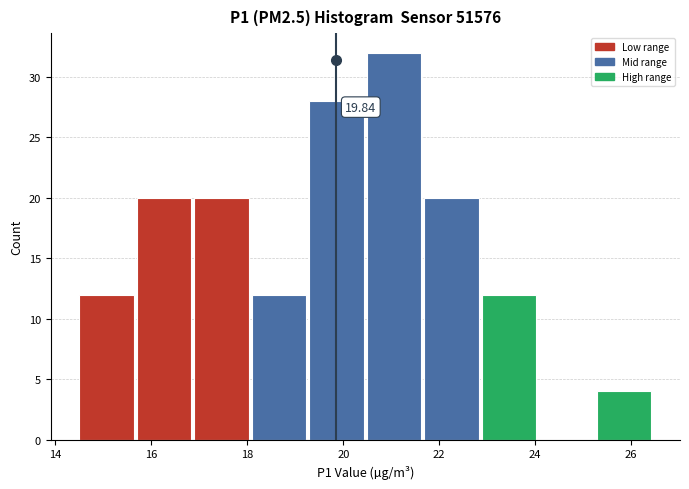

Which range on the x-axis has the tallest bar?

20.4 to 21.6